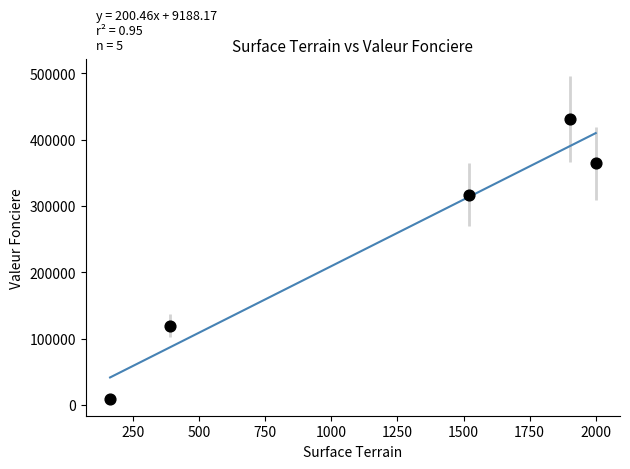

What is the average Y value?

248721